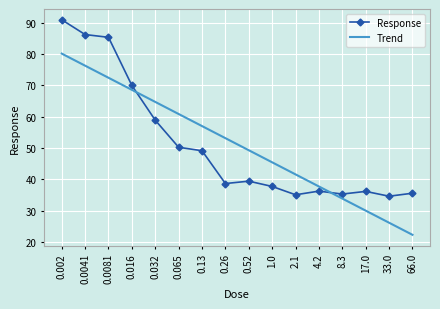

The Trend series shows 33.9 at 8.3. True or false?

True